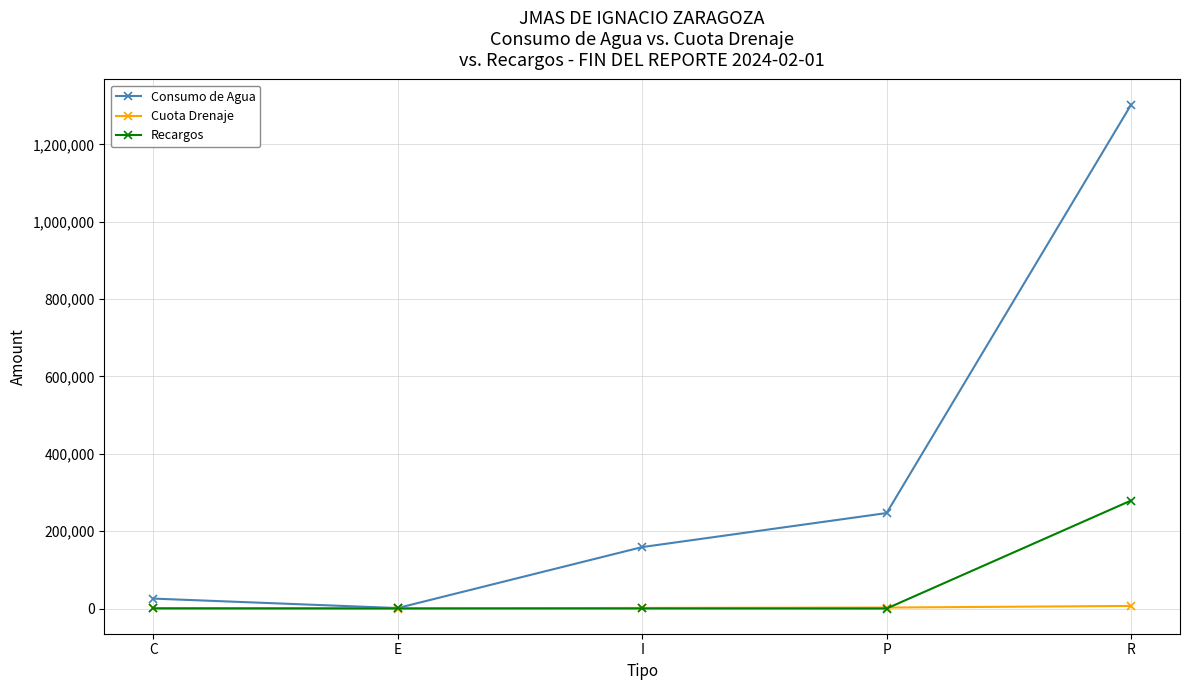

Which series has the largest total across all categories?

Consumo de Agua